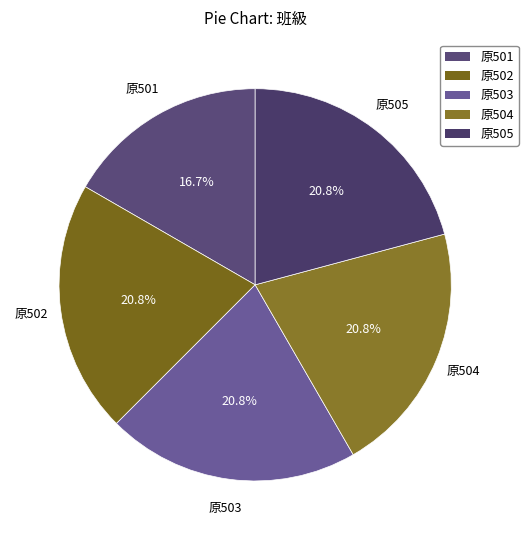

How many segments does this pie chart have?

5